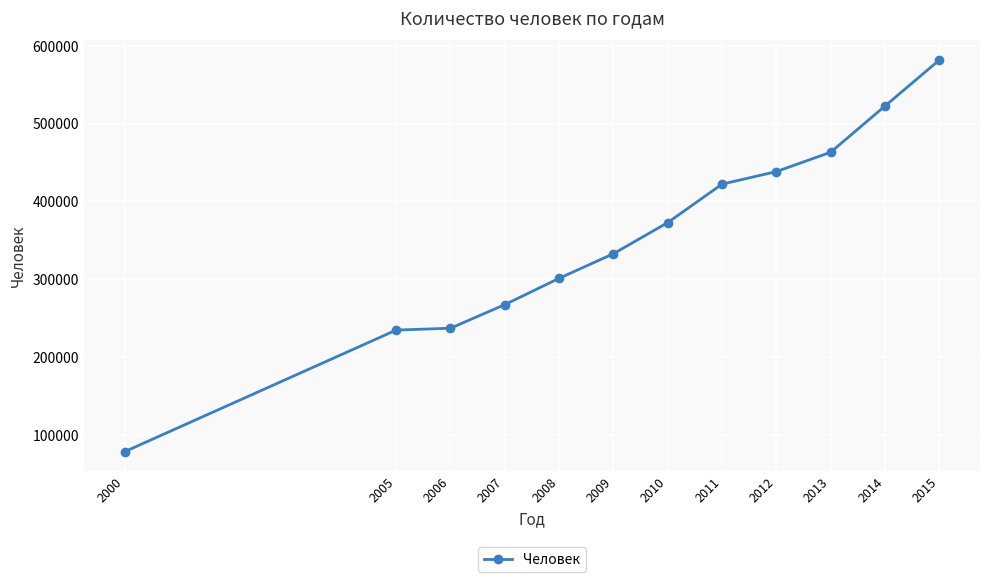

What is the maximum value shown in the chart?

581700